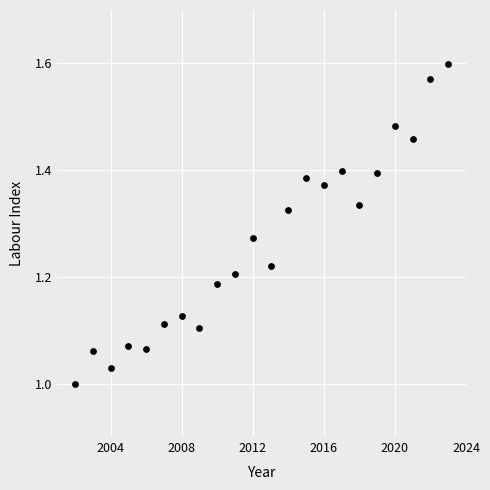

What is the range of Y values (max minus min)?

0.6